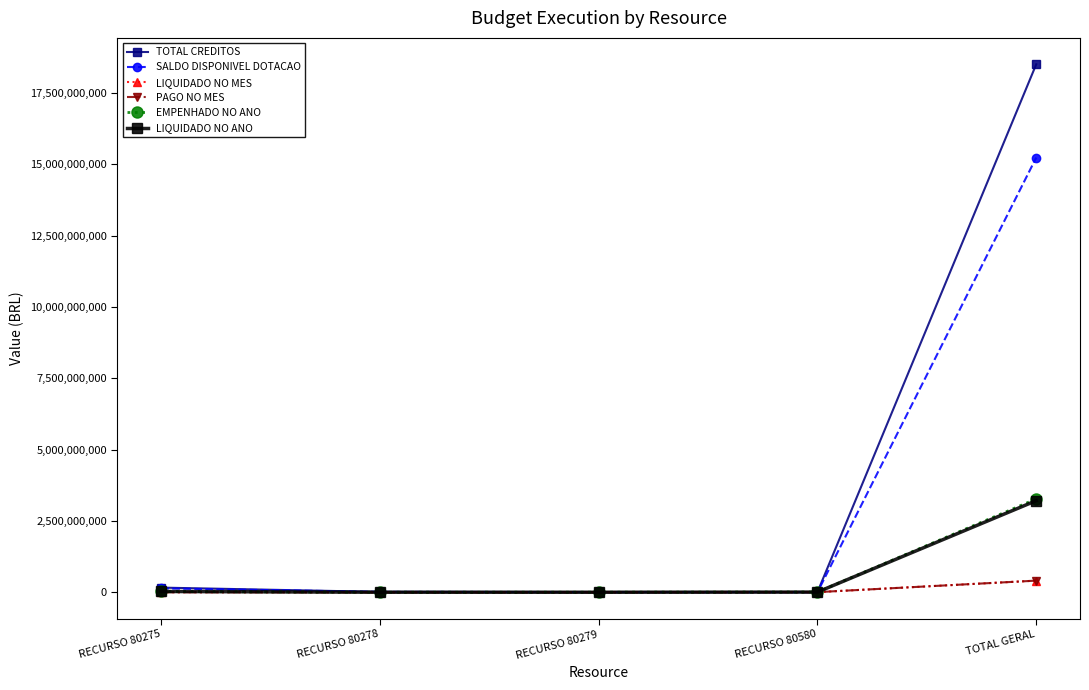

Is this an area chart (filled region under the line)?

No